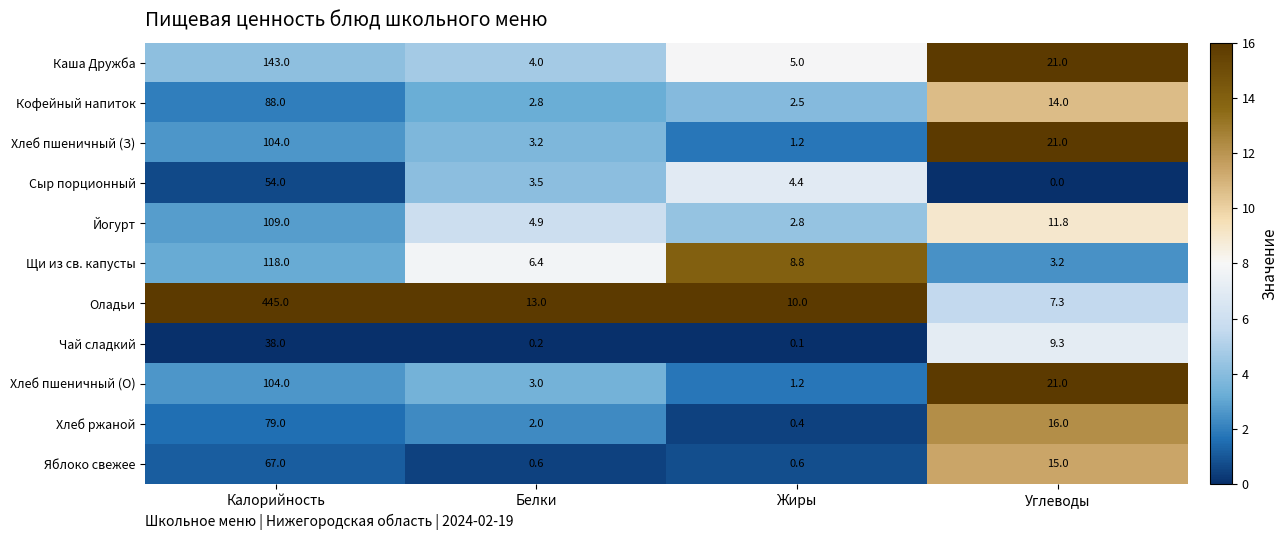

Count the number of data series in this chart.

11